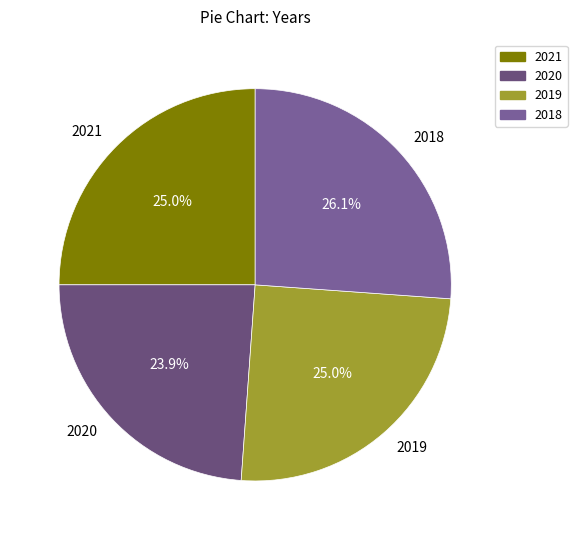

Which category has the biggest portion of the pie?

2018